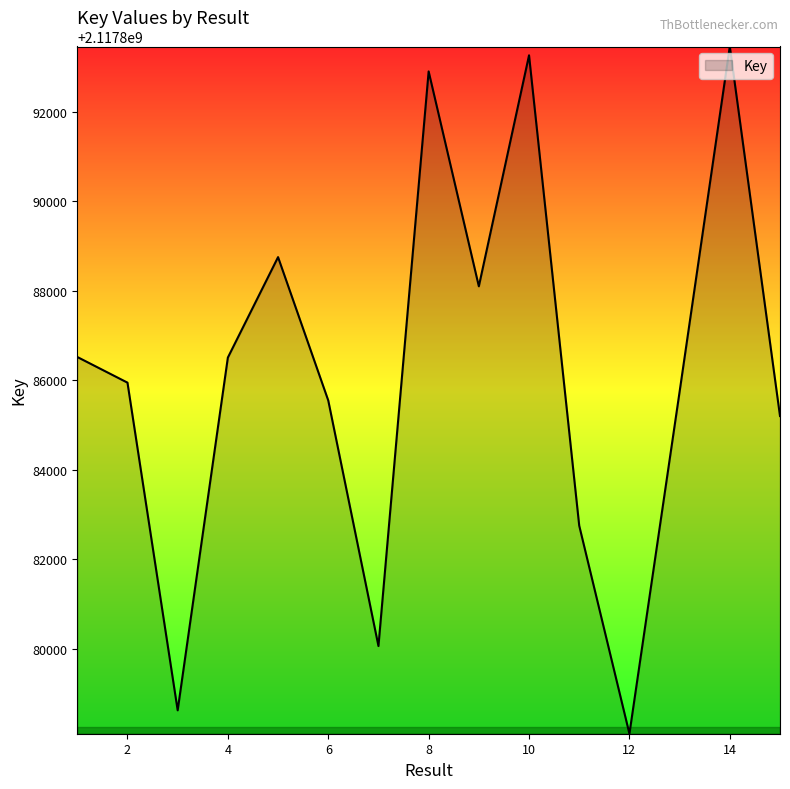

What is the smallest value displayed?

2117878108